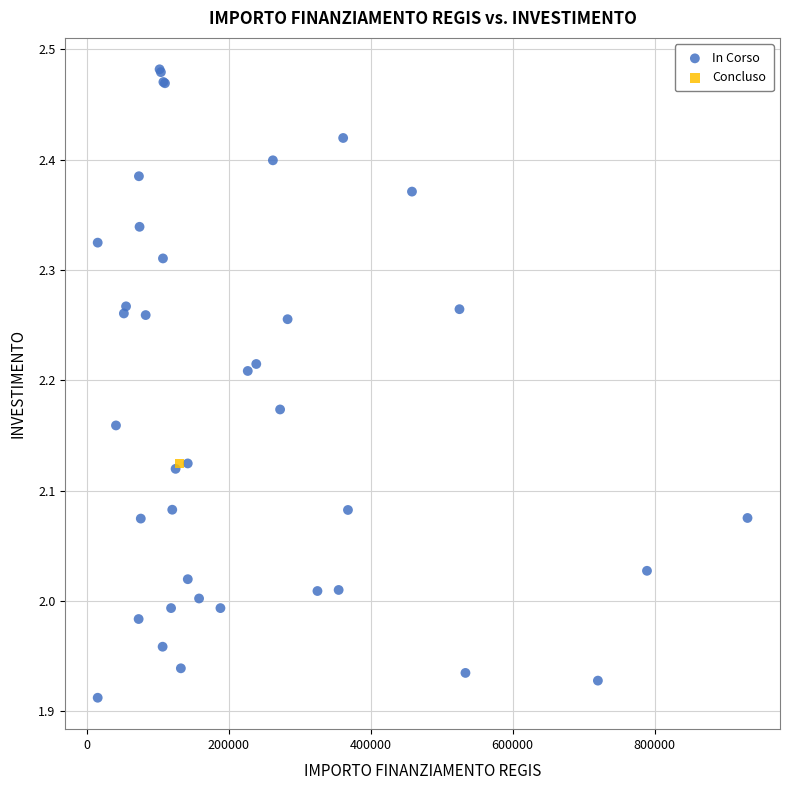

What are all the series names shown in the legend?

In Corso, Concluso